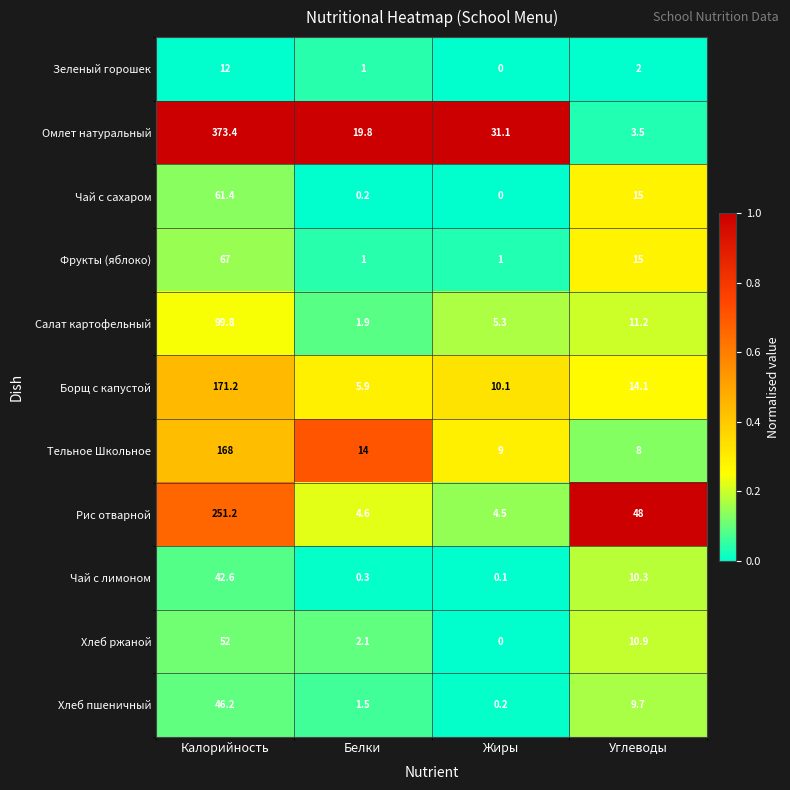

Is it true that Чай с лимоном equals 10.3 at Углеводы?

True